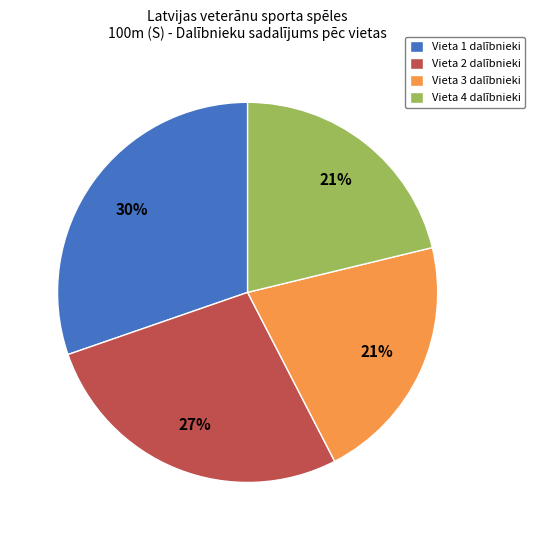

Which slice is the largest?

Vieta 1